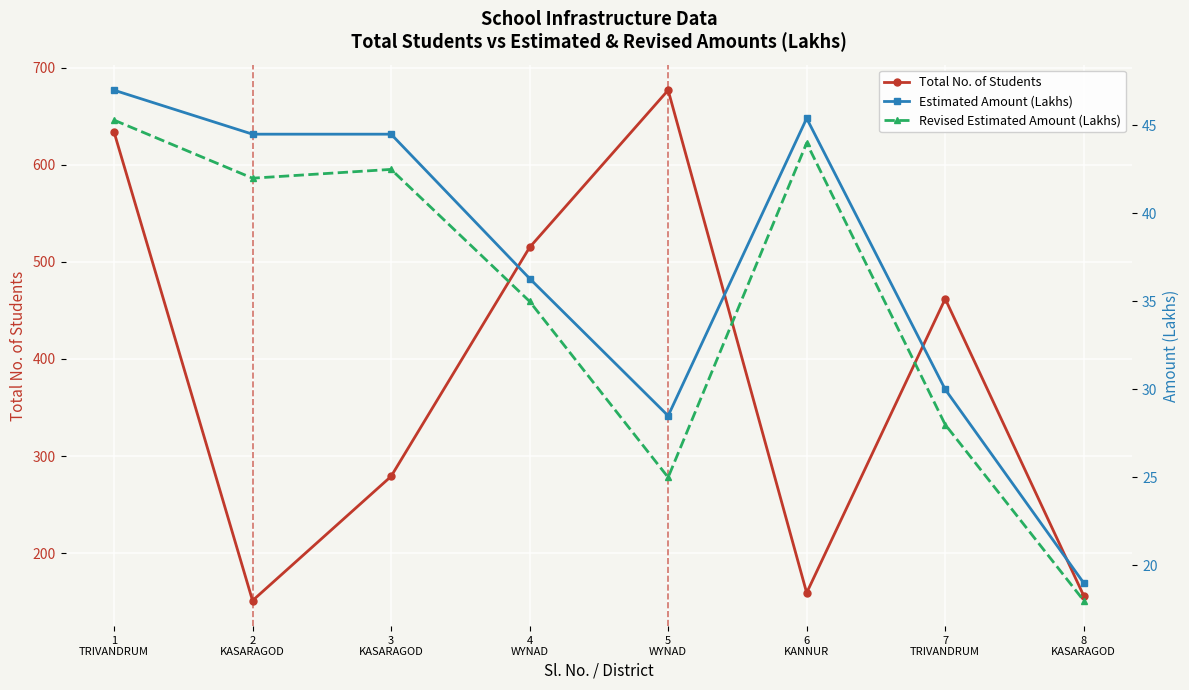

Where is the first local minimum for Revised Estimated Amount (Lakhs)?

2
KASARAGOD